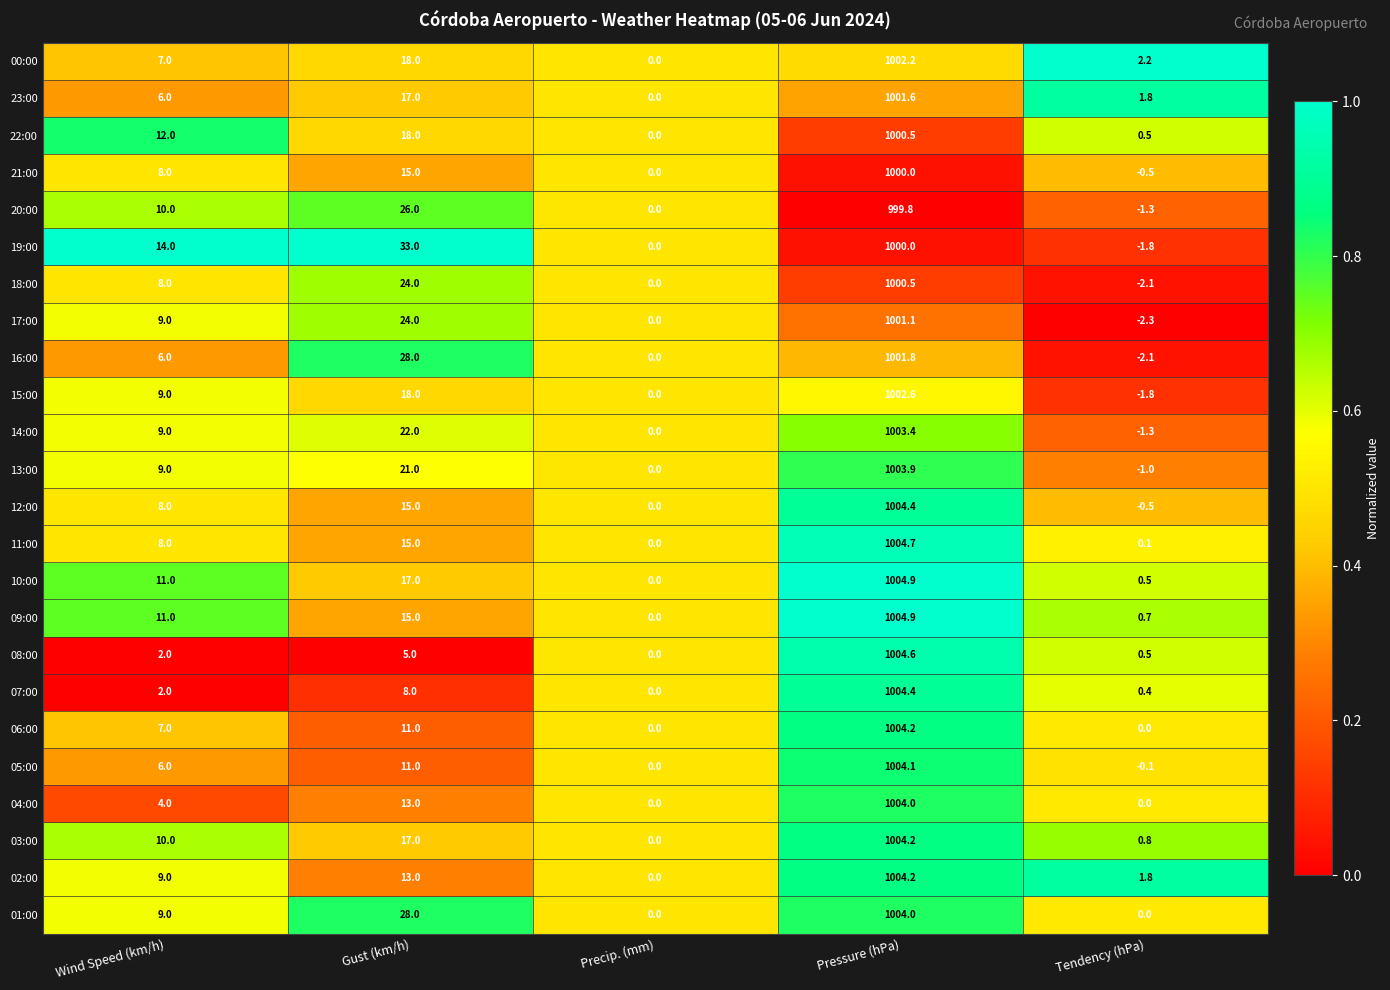

Which series changed the most between Wind Speed (km/h) and Gust (km/h)?

16:00